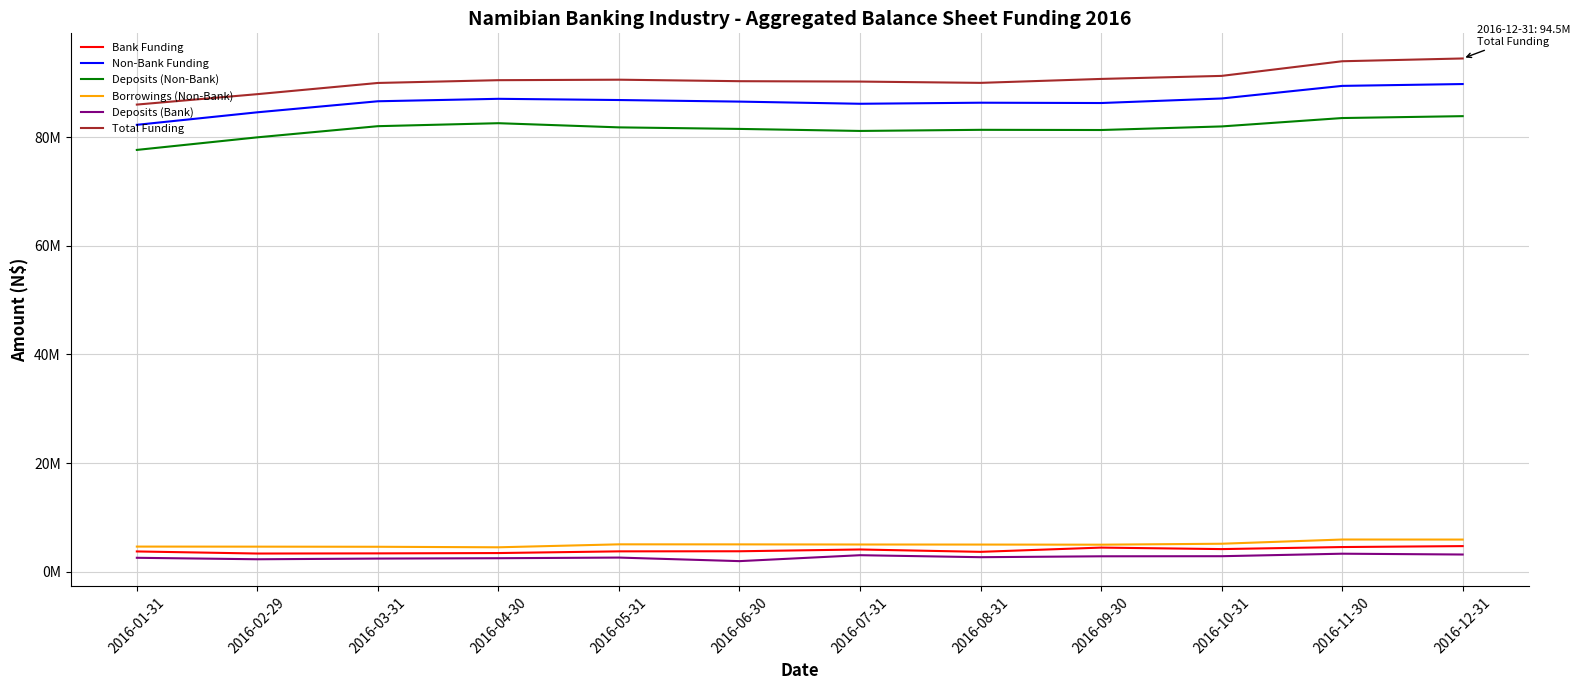

What is the sum of the Deposits (Non-Bank) values at 2016-02-29 and 2016-12-31?

163812650.7